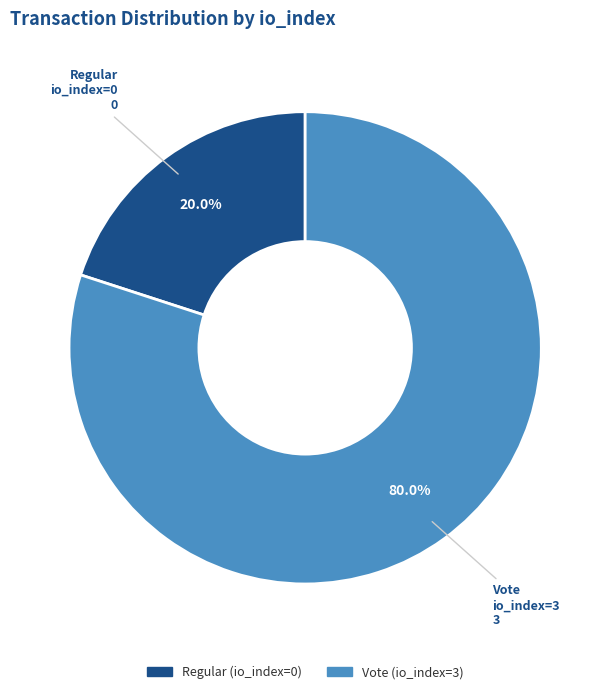

Does Vote (io_index=3) account for over 50% of the chart?

Yes